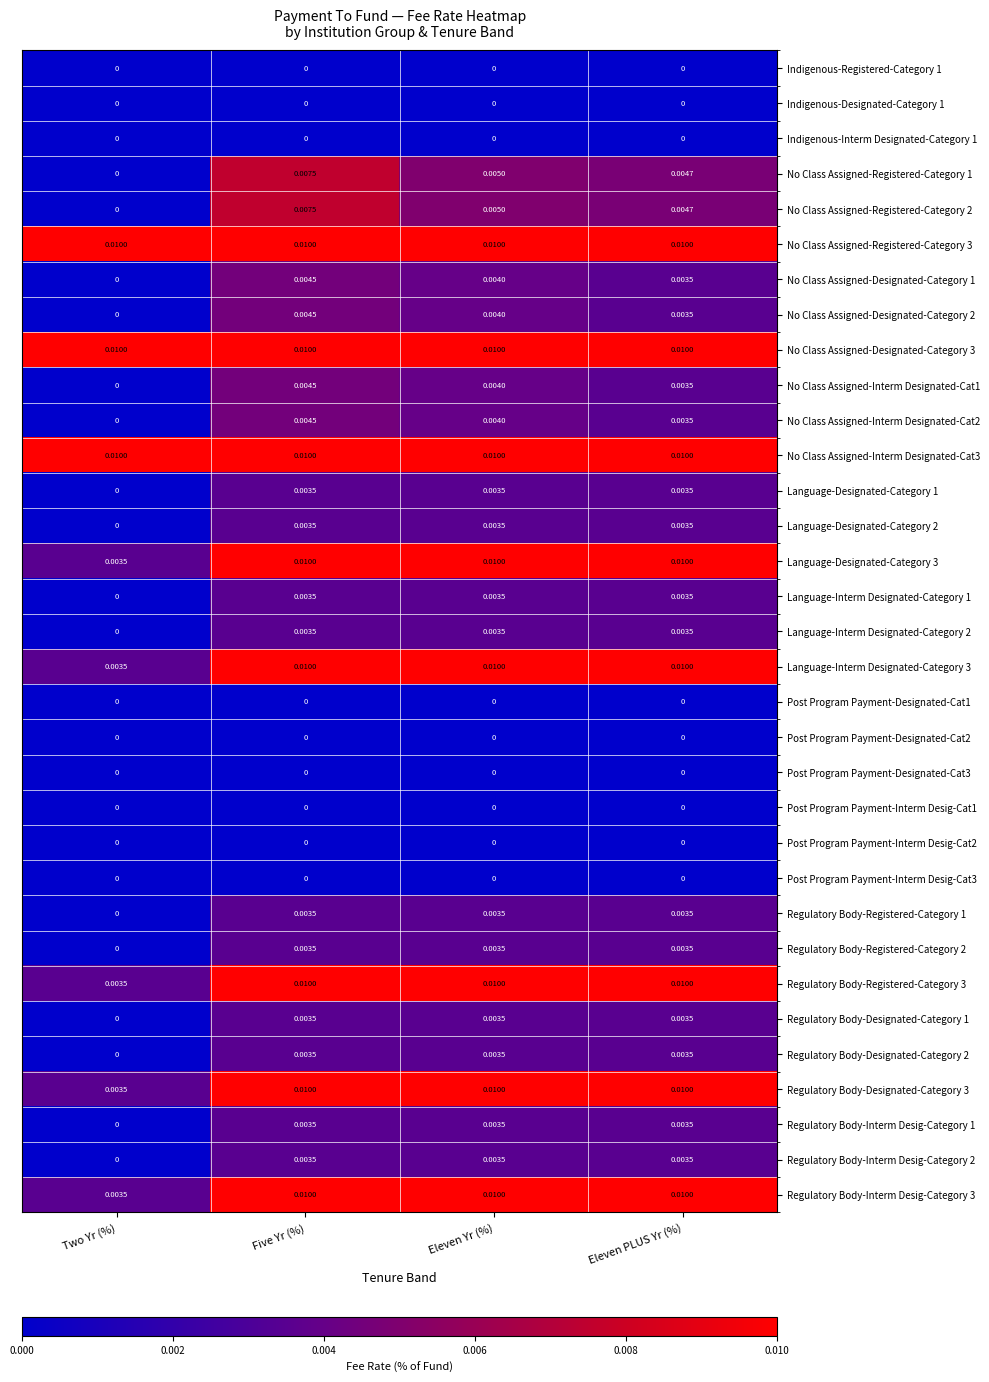

At which label is Regulatory Body-Registered-Category 3 closest to 0?

Two Yr (%)